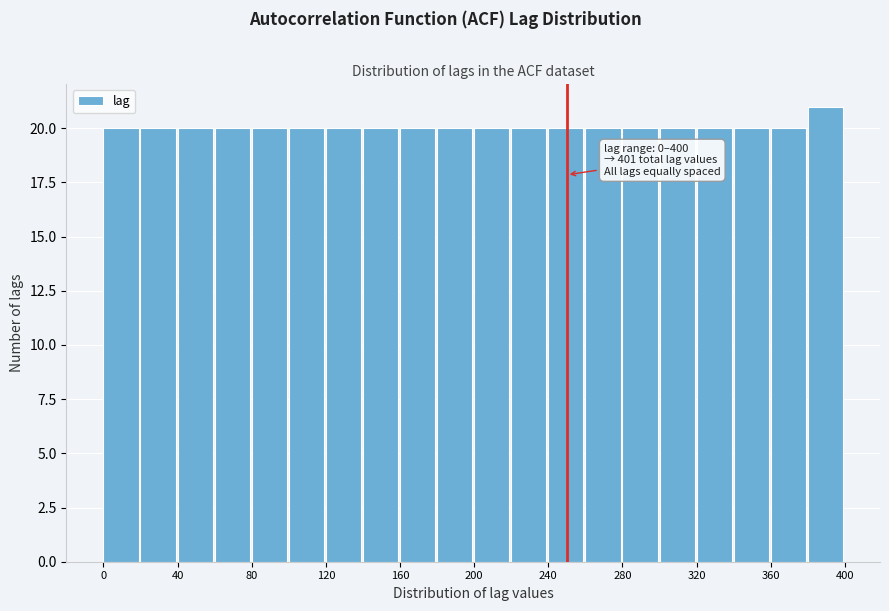

Over which range of the x-axis is the bar tallest?

380 to 400